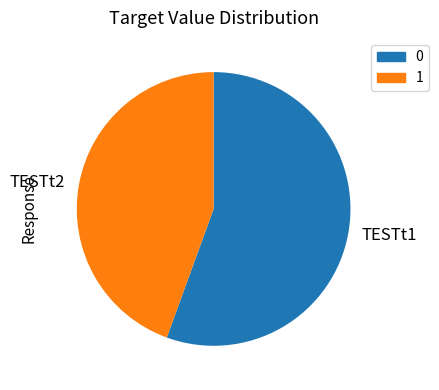

Which slice is the largest?

TESTt1